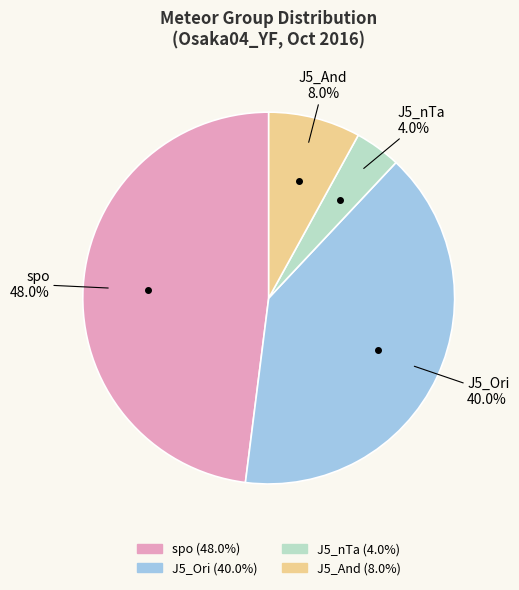

How many slices are in this pie chart?

4